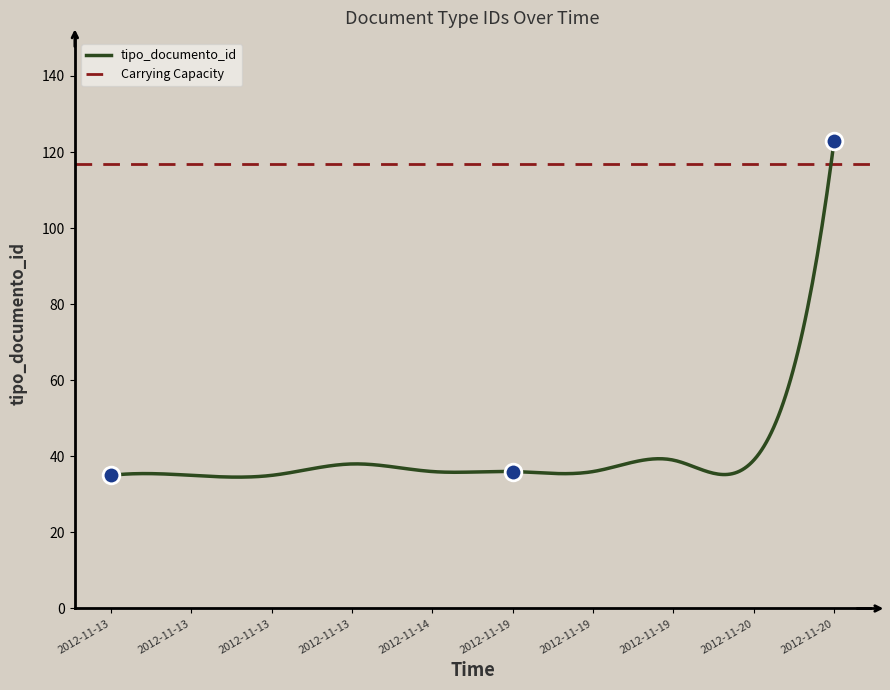

List the labels in order of value, largest first.

2012-11-20, 2012-11-19, 2012-11-20, 2012-11-13, 2012-11-14, 2012-11-19, 2012-11-19, 2012-11-13, 2012-11-13, 2012-11-13